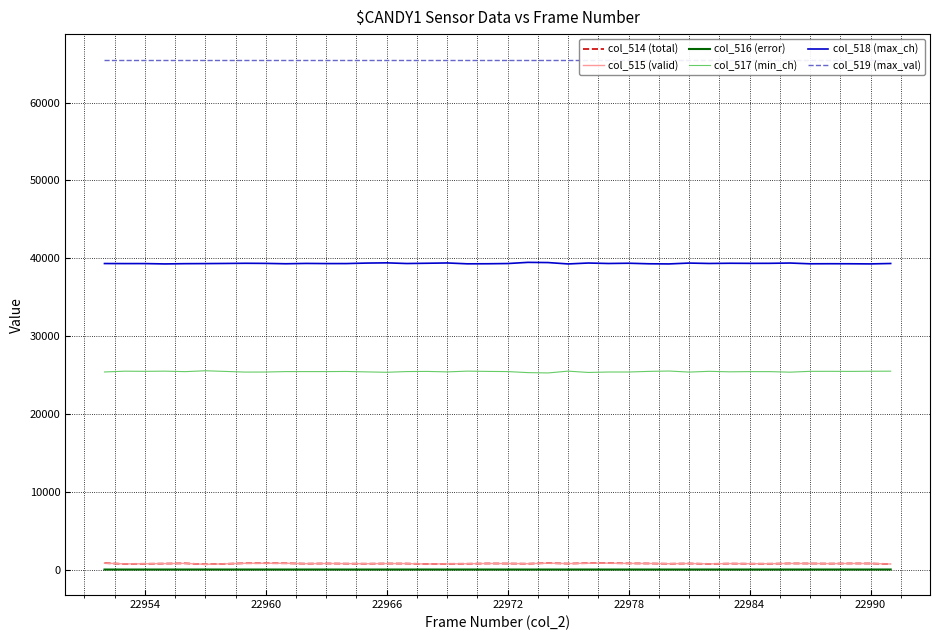

What is the value of the col_515 (valid) point at the 33rd from the left?

750